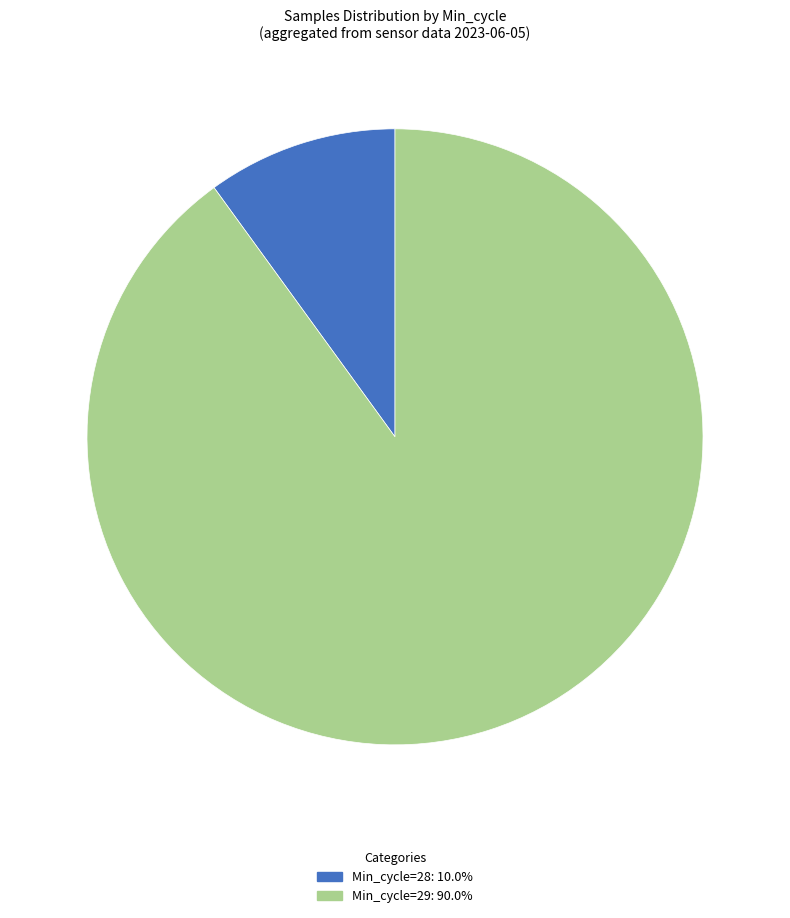

Does any single category account for the majority?

Yes